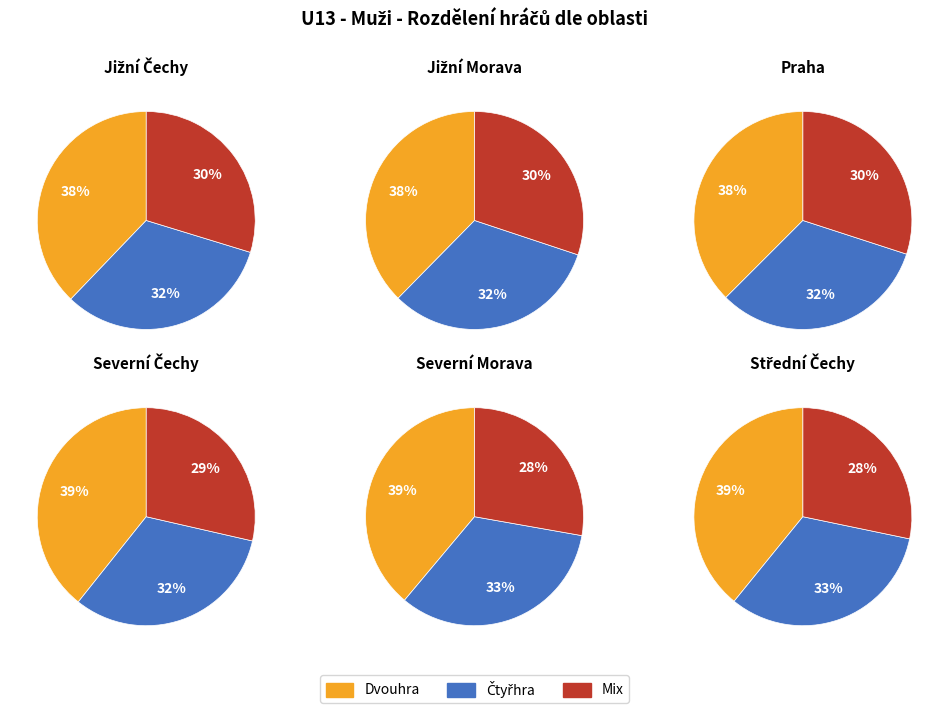

The 4 slice represents 13% of the pie. True or false?

False